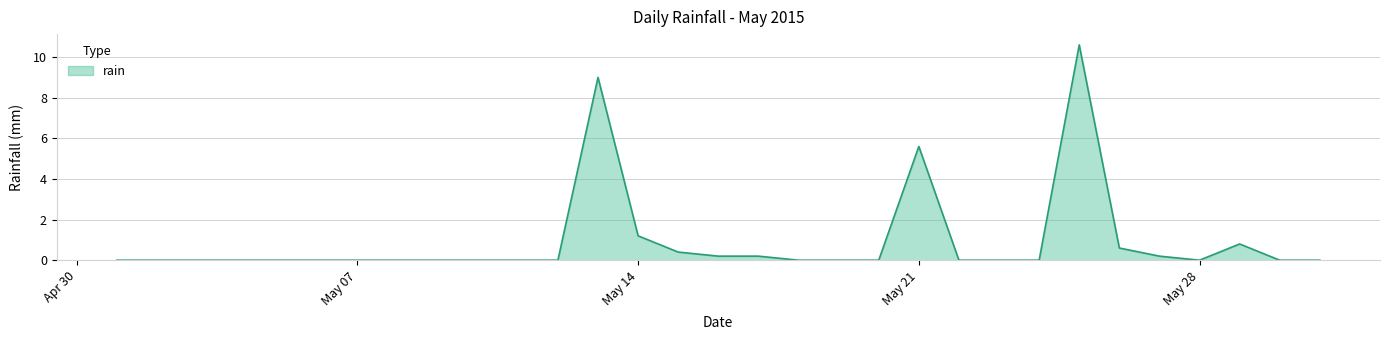

What is the greatest value displayed?

10.6